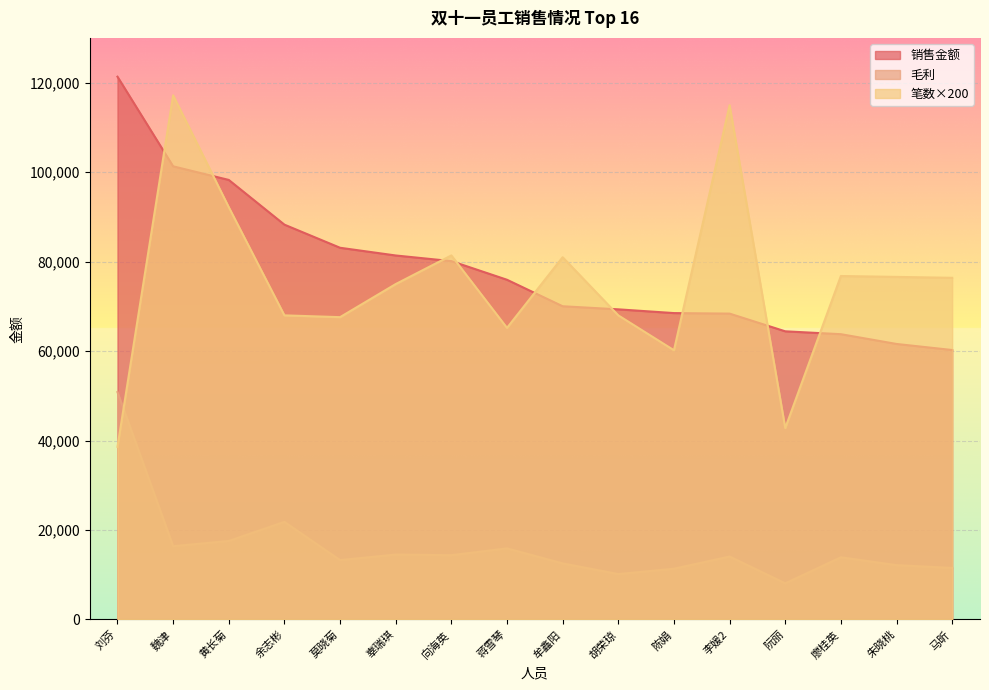

Where do 毛利 and 笔数 first cross each other?

刘芬 and 魏津